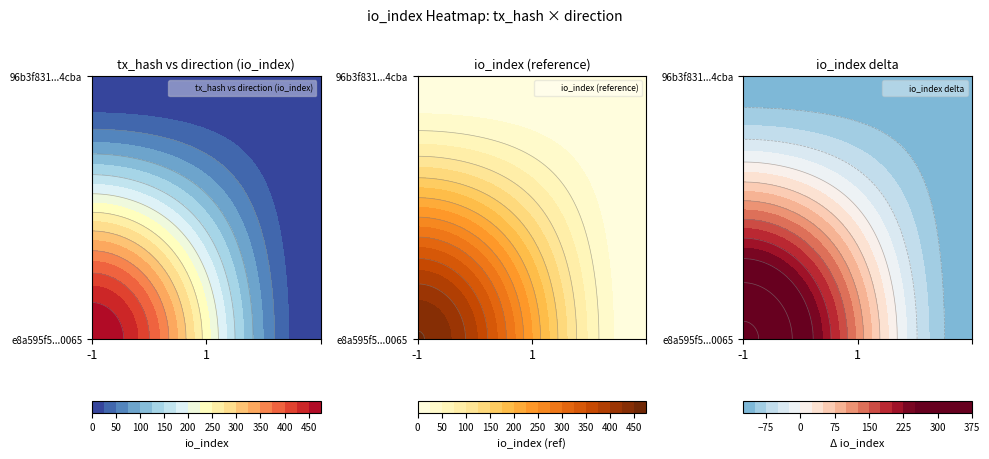

Which category has the highest value in the 96b3f831ad73453d0ba1dc44210b1c9bd3f44cb series?

-1